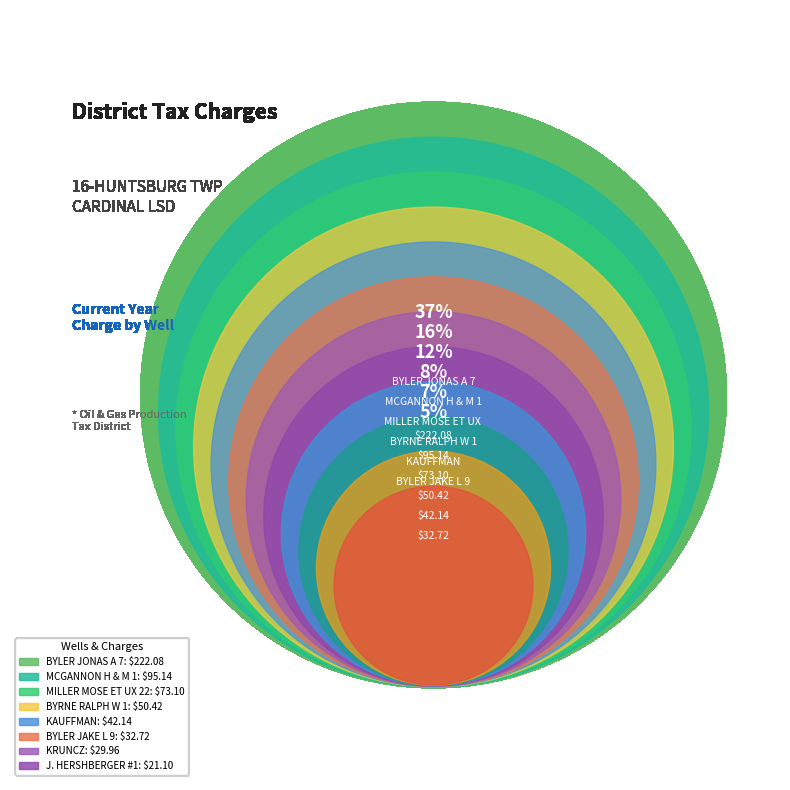

Is there a majority slice in this chart?

No